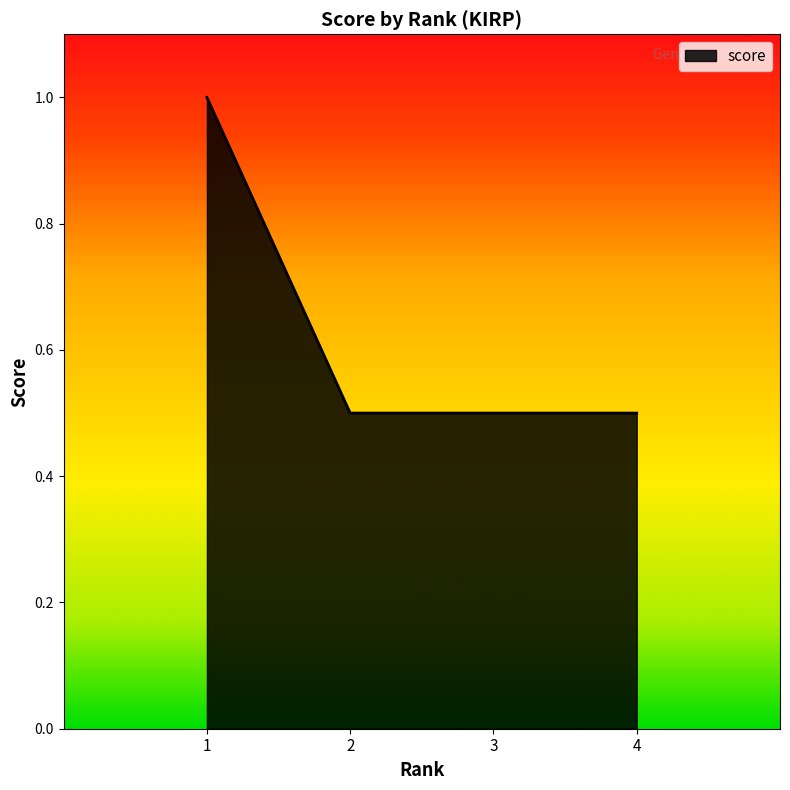

Reading left to right, what are all the values shown in this chart?

1=1.0	2=0.5	3=0.5	4=0.5